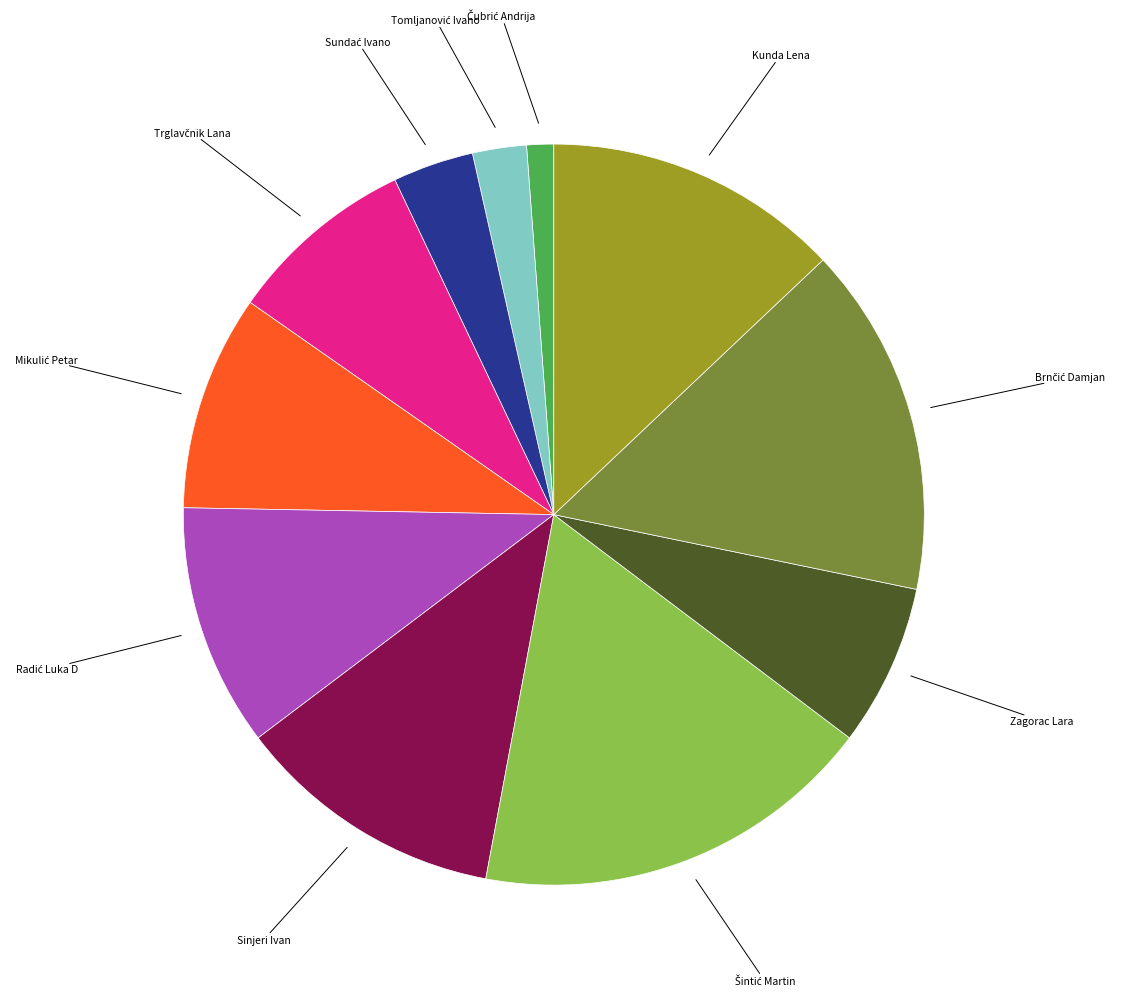

Does any single category account for the majority?

No